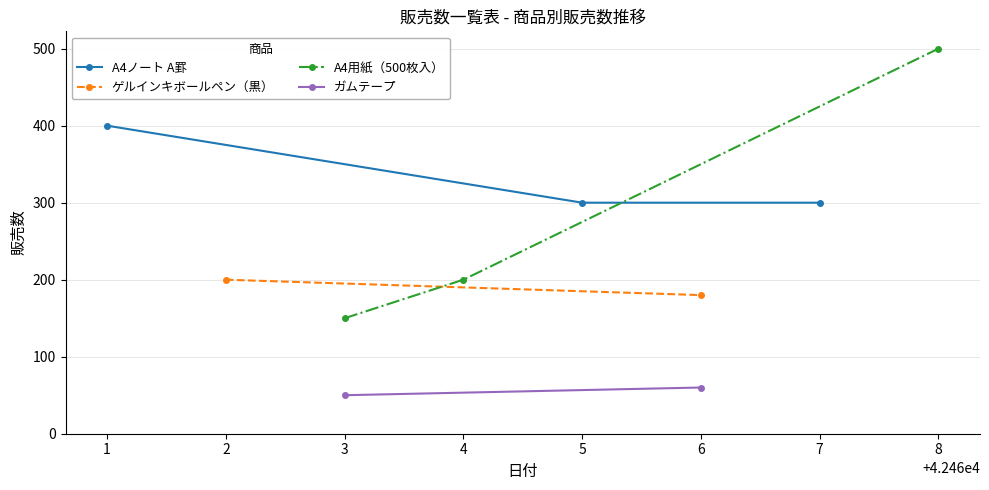

The value of A4ノート A罫 at 5 is 121. True or false?

False